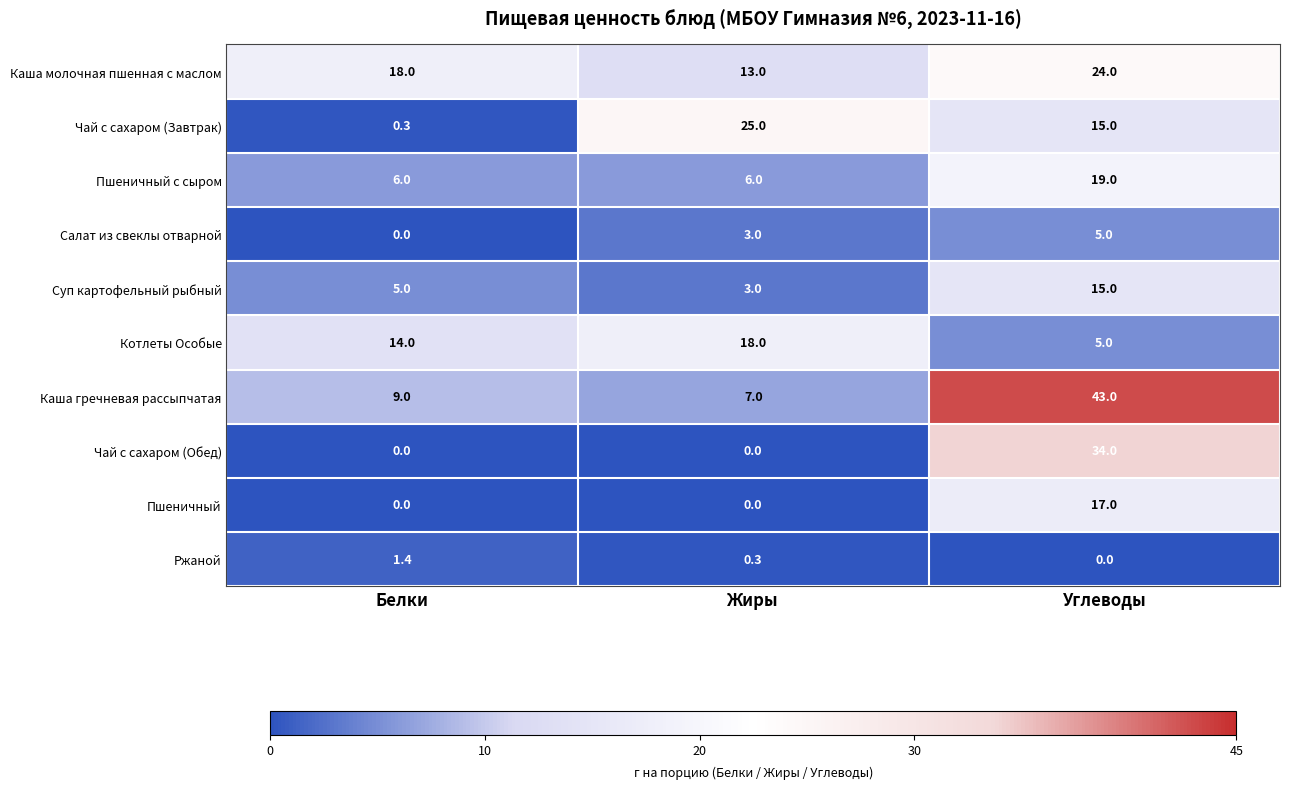

Rank the categories by Котлеты Особые value from lowest to highest.

Углеводы, Белки, Жиры